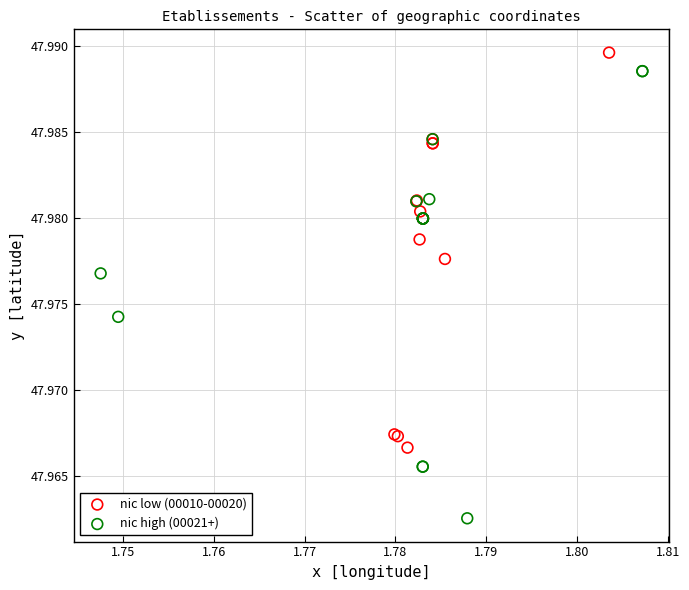

Which series reaches the maximum Y coordinate?

nic low (00010-00020)